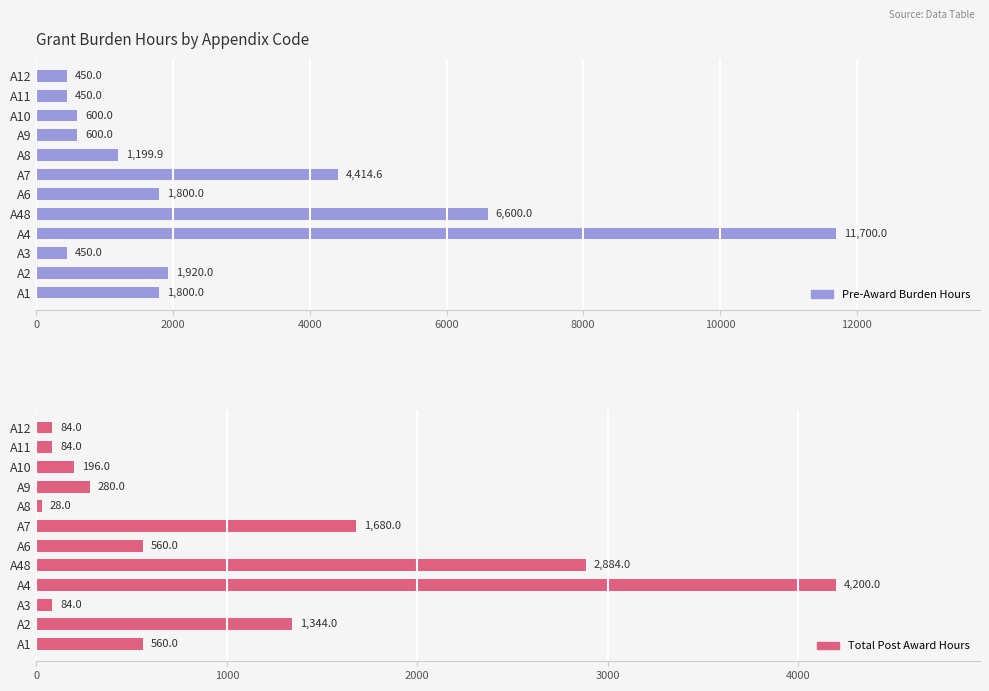

List the series in order of their overall mean, lowest first.

Total Post Award Hours, Pre-Award Burden Hours